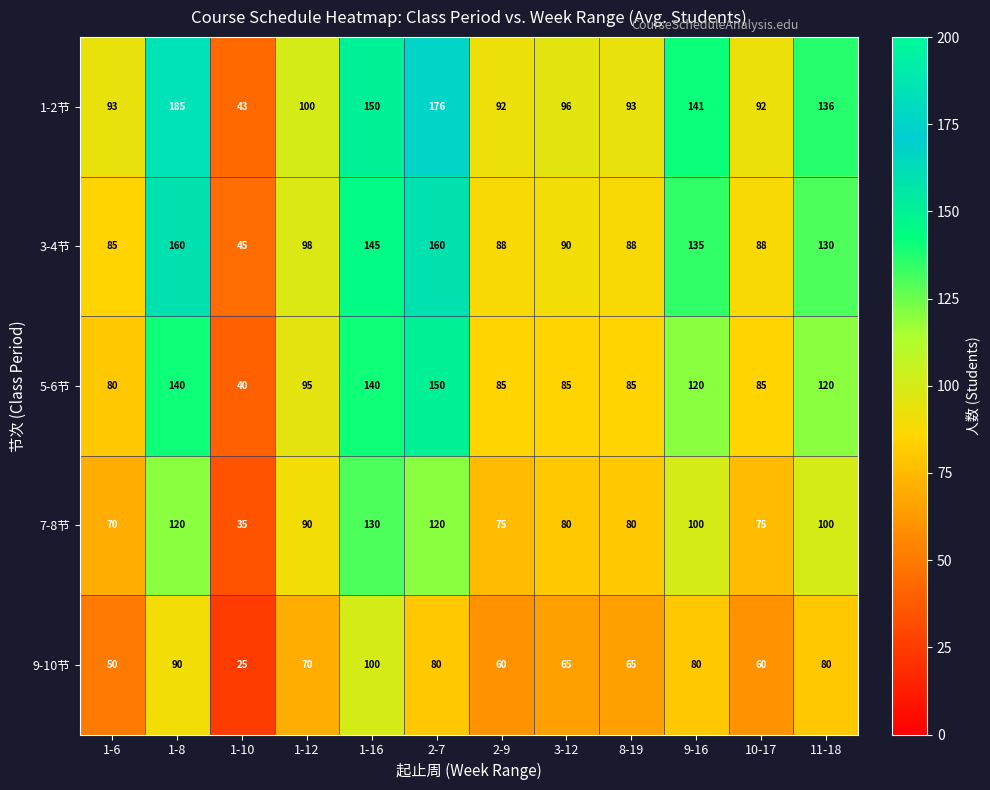

The 9-10节 series shows 80 at 9-16. True or false?

True